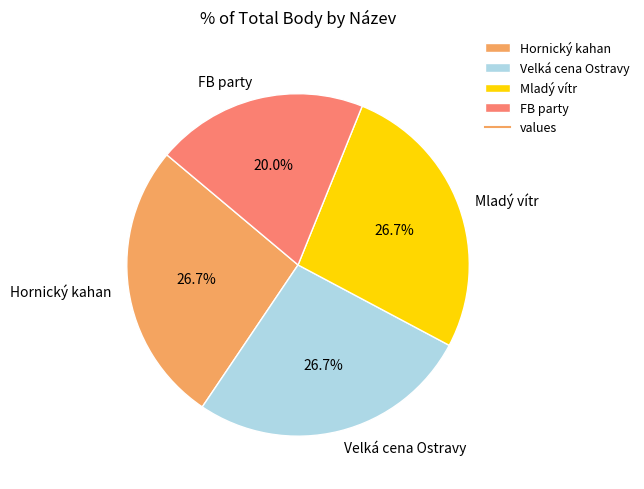

Is Mladý vítr the majority of the pie?

No